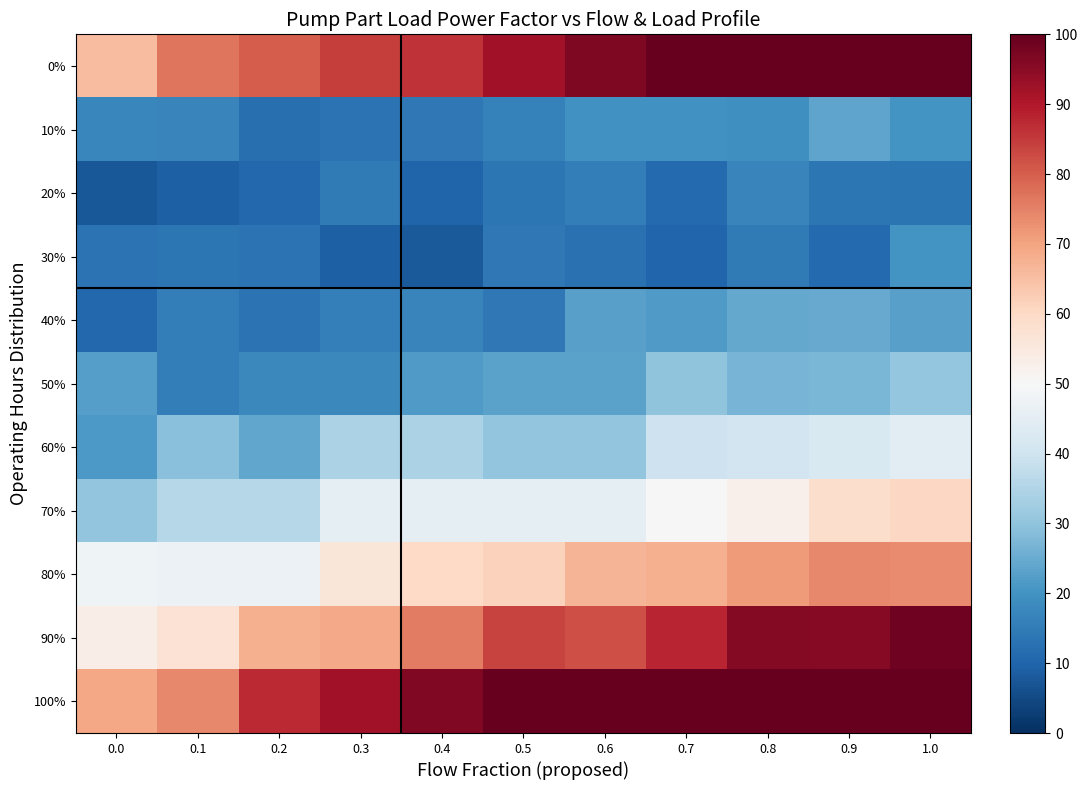

Reading left to right, transcribe all the data shown in this chart.

0%: 0.0=65.5	0.1=76.7	0.2=80.3	0.3=84.7	0.4=86.2	0.5=92.0	0.6=96.7	0.7=100.0	0.8=100.0	0.9=100.0	1.0=100.0
10%: 0.0=17.2	0.1=17.0	0.2=12.2	0.3=13.0	0.4=14.1	0.5=16.3	0.6=19.5	0.7=19.8	0.8=19.5	0.9=23.7	1.0=20.2
20%: 0.0=7.6	0.1=9.1	0.2=10.8	0.3=14.7	0.4=10.0	0.5=13.8	0.6=15.3	0.7=11.0	0.8=17.1	0.9=13.8	1.0=13.6
30%: 0.0=13.0	0.1=13.9	0.2=13.1	0.3=9.1	0.4=7.9	0.5=14.2	0.6=12.6	0.7=10.3	0.8=14.6	0.9=11.0	1.0=20.1
40%: 0.0=10.8	0.1=15.5	0.2=13.0	0.3=15.9	0.4=17.0	0.5=14.4	0.6=22.8	0.7=21.8	0.8=24.2	0.9=24.7	1.0=22.7
50%: 0.0=22.4	0.1=15.6	0.2=17.8	0.3=17.6	0.4=21.5	0.5=23.3	0.6=23.4	0.7=29.9	0.8=26.6	0.9=27.1	1.0=30.8
60%: 0.0=21.1	0.1=29.1	0.2=23.9	0.3=34.4	0.4=34.1	0.5=30.3	0.6=30.2	0.7=39.7	0.8=40.4	0.9=42.3	1.0=44.5
70%: 0.0=30.4	0.1=35.6	0.2=35.8	0.3=45.4	0.4=45.6	0.5=45.2	0.6=45.2	0.7=50.0	0.8=52.6	0.9=58.9	1.0=60.5
80%: 0.0=47.7	0.1=47.1	0.2=47.2	0.3=56.2	0.4=60.1	0.5=61.6	0.6=67.0	0.7=67.7	0.8=71.4	0.9=73.9	1.0=73.5
90%: 0.0=53.5	0.1=57.3	0.2=67.6	0.3=69.1	0.4=75.5	0.5=83.8	0.6=82.1	0.7=88.1	0.8=96.0	0.9=95.5	1.0=98.6
100%: 0.0=69.4	0.1=74.0	0.2=87.2	0.3=91.9	0.4=96.2	0.5=100.0	0.6=100.0	0.7=100.0	0.8=100.0	0.9=100.0	1.0=100.0